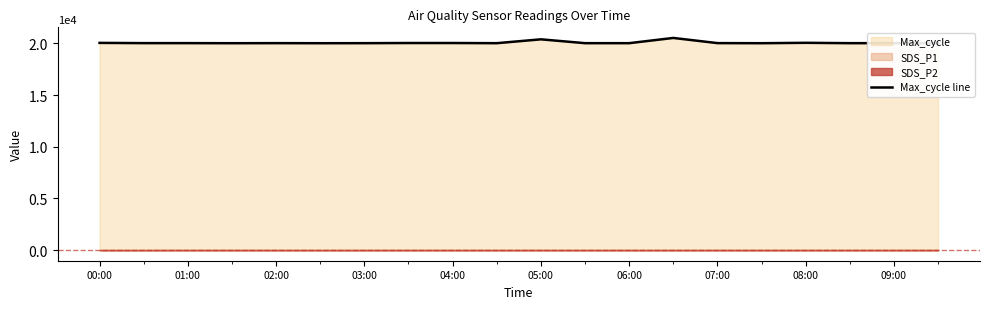

What is the maximum value for Max_cycle line?

20535